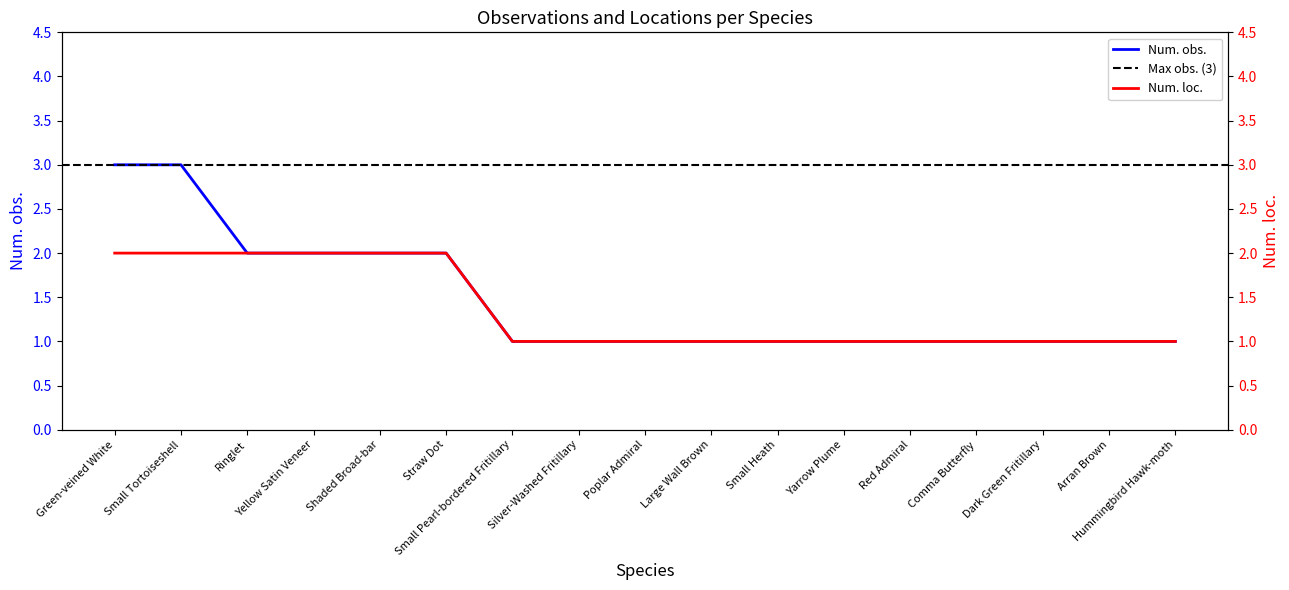

True or false: Num. loc. and Num. obs. cross at least once.

False